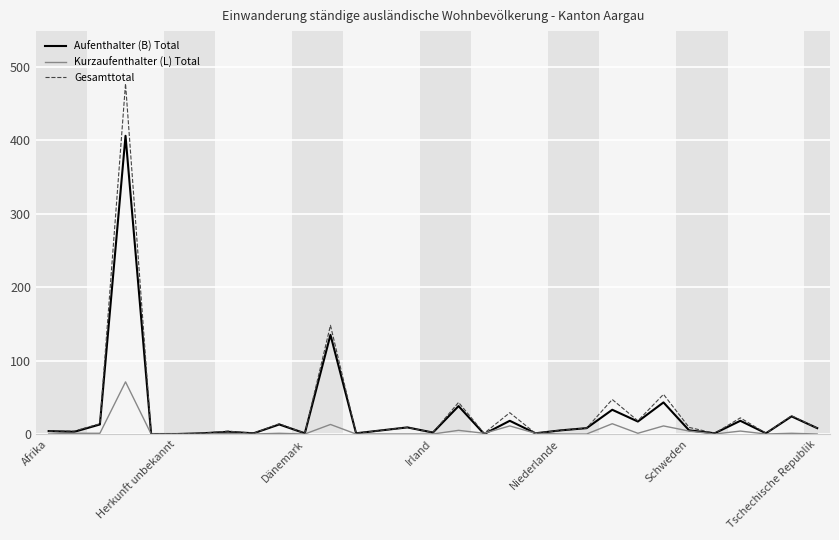

What are all the series names shown in the legend?

Aufenthalter (B) Total, Kurzaufenthalter (L) Total, Gesamttotal